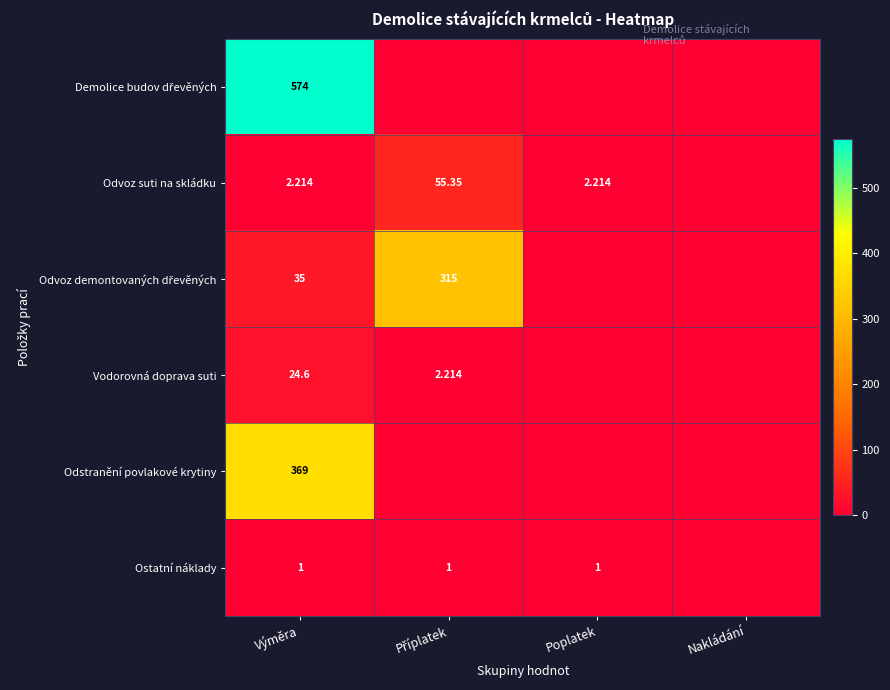

What is the difference between the highest and lowest values at Poplatek?

2.2